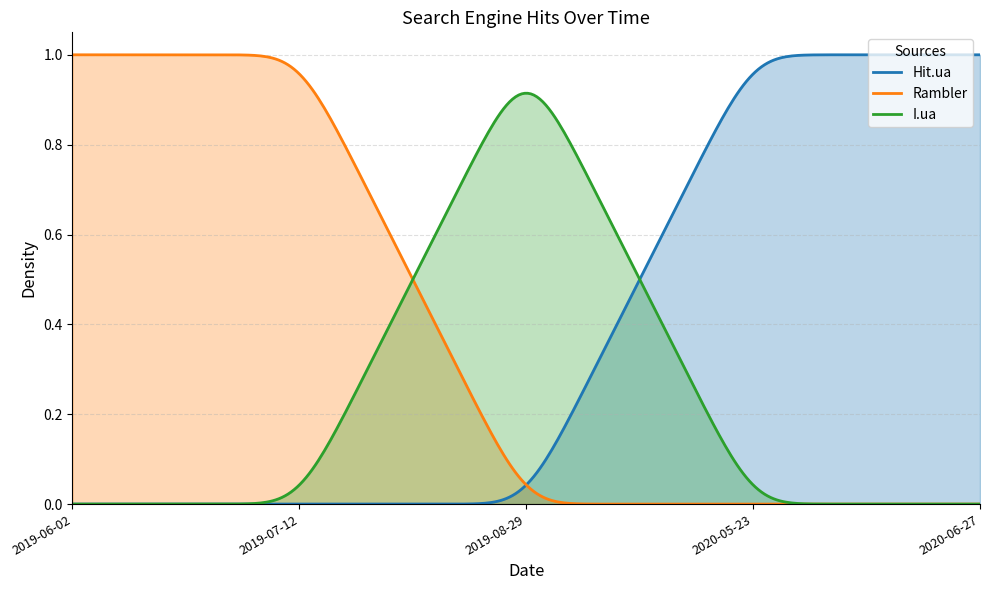

Which series has the largest range (max minus min)?

Hit.ua